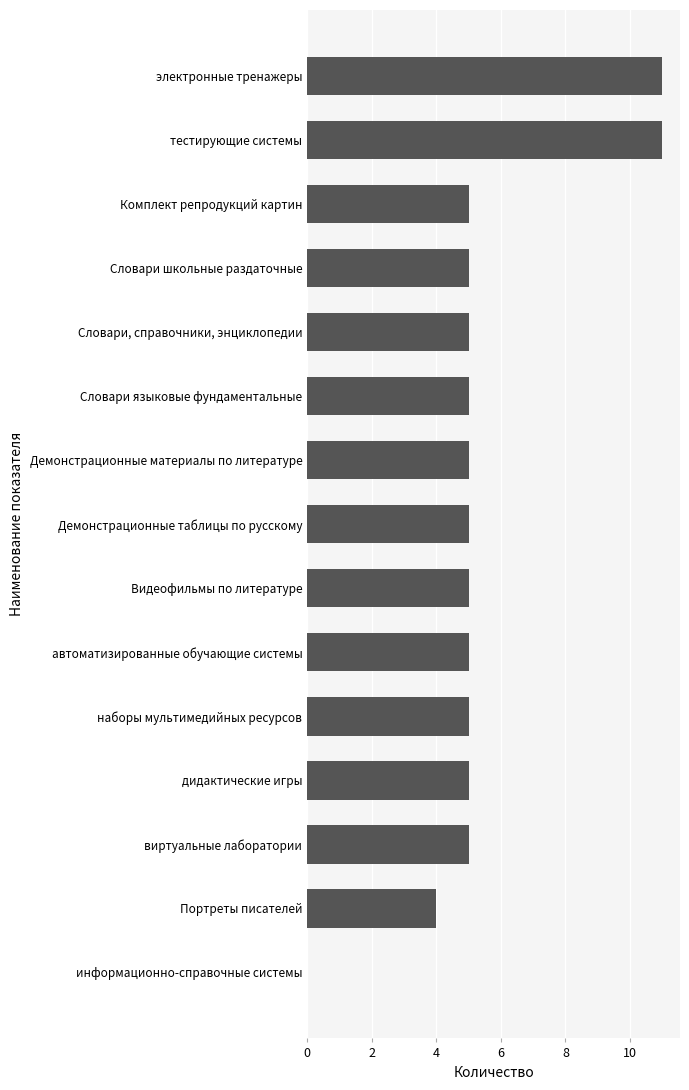

Is it true that the value at Словари языковые фундаментальные is 1?

False